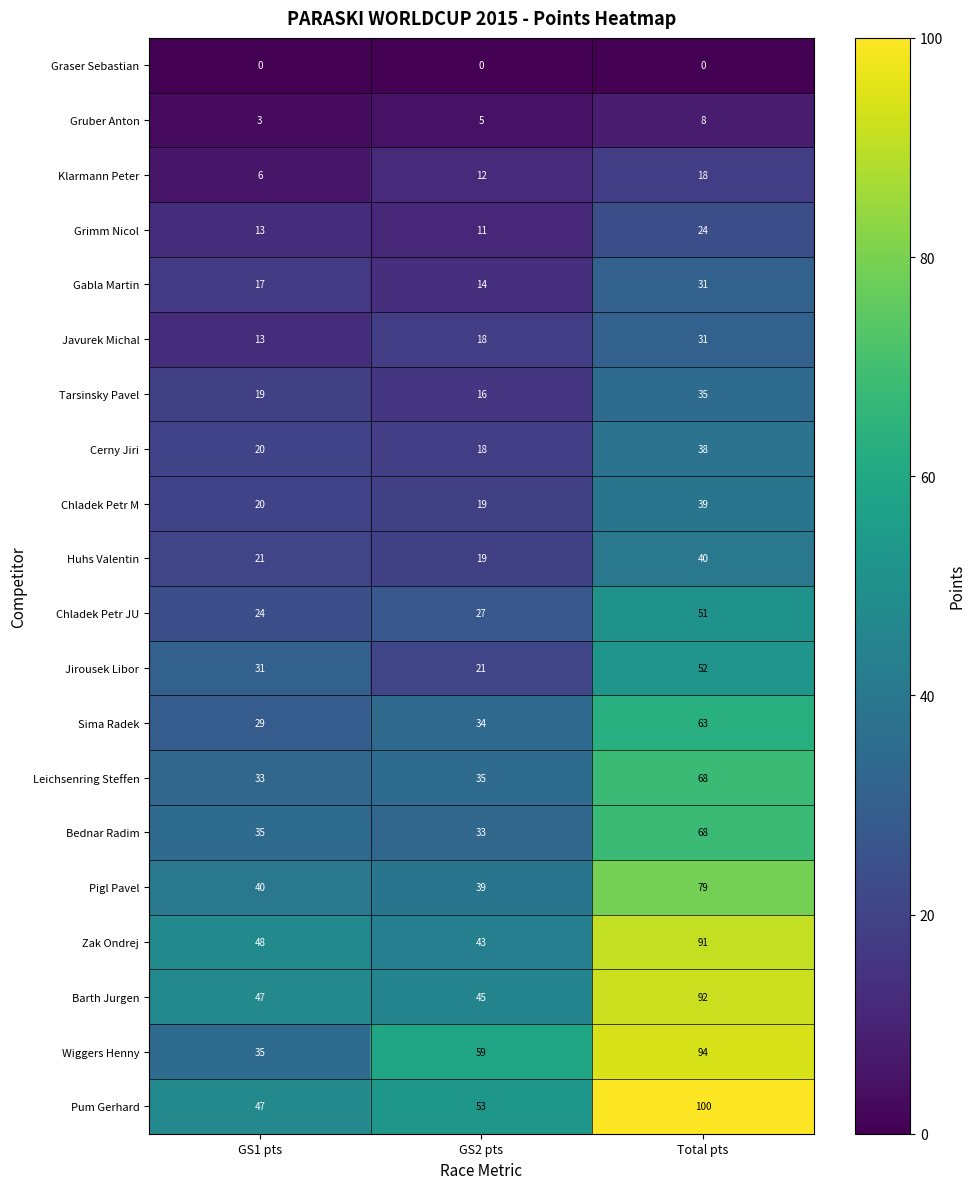

At which category does the chart reach its peak across all series?

Total pts